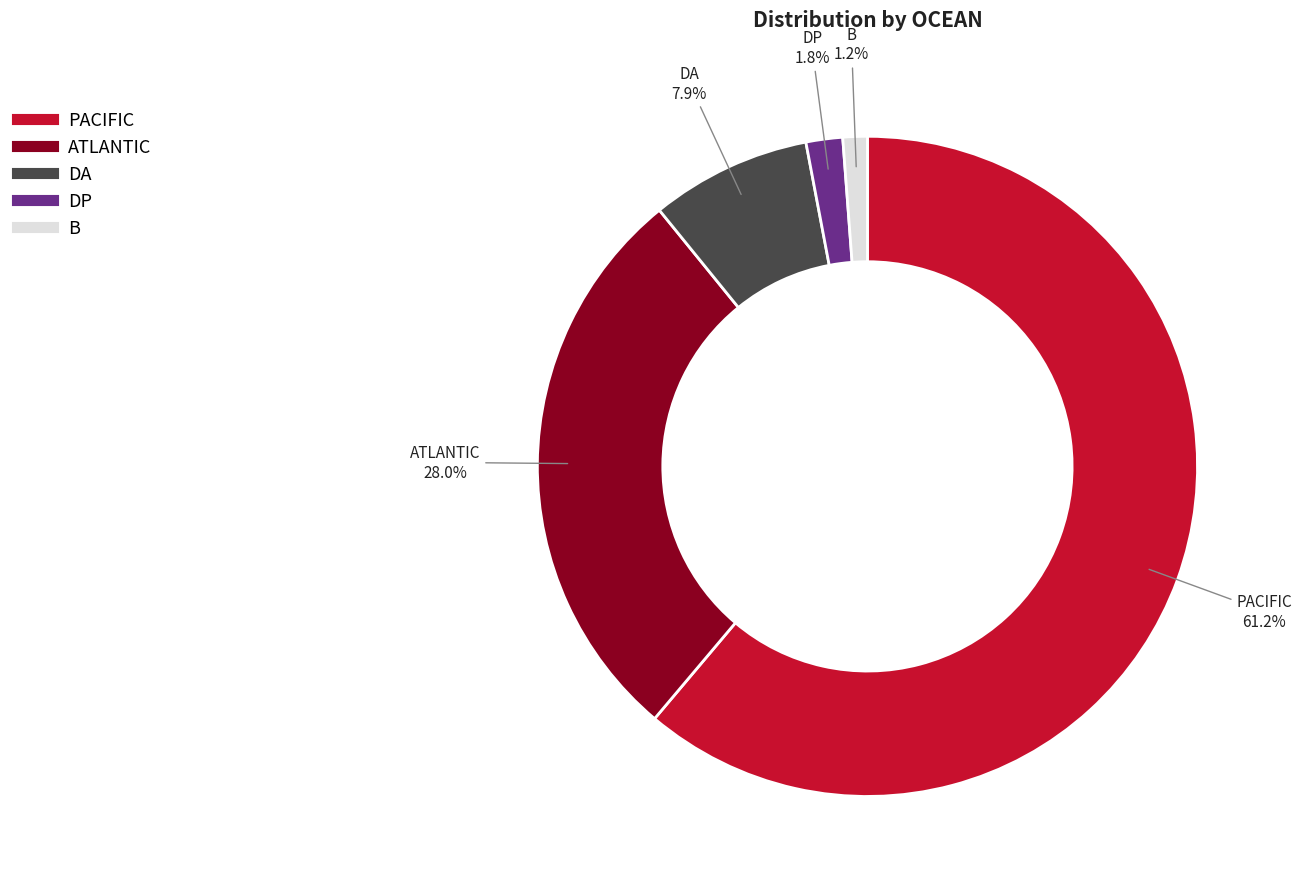

Between ATLANTIC and PACIFIC, which is larger?

PACIFIC